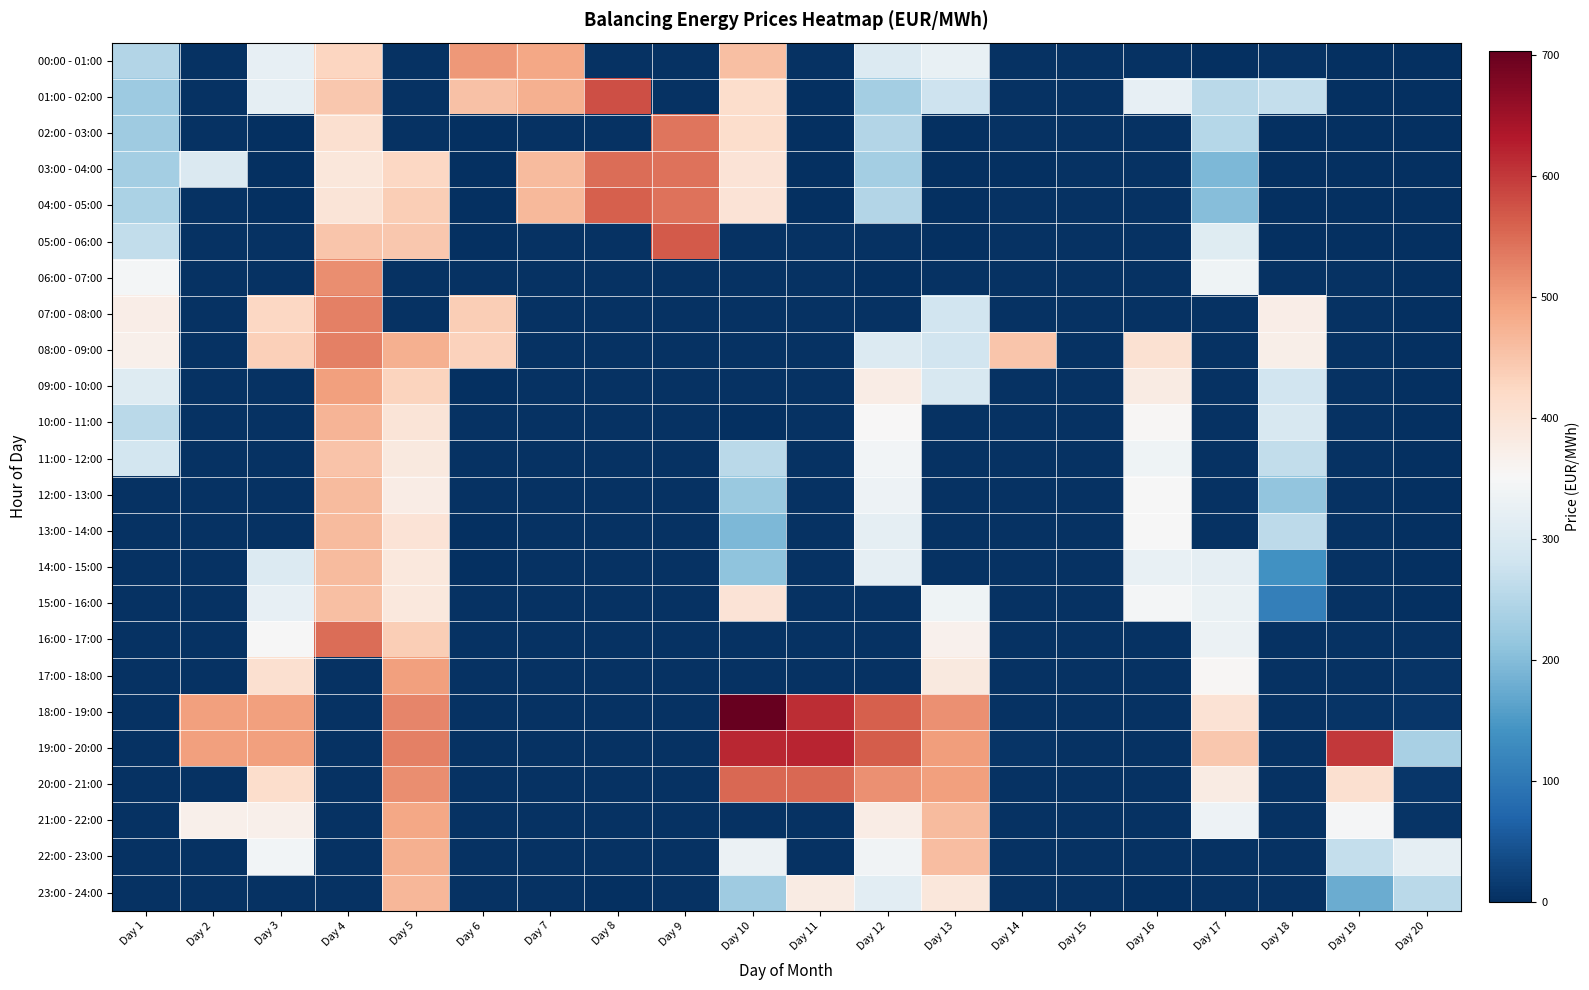

Rank the series by their maximum value, from highest to lowest.

18:00 - 19:00, 19:00 - 20:00, 01:00 - 02:00, 05:00 - 06:00, 04:00 - 05:00, 20:00 - 21:00, 16:00 - 17:00, 03:00 - 04:00, 02:00 - 03:00, 08:00 - 09:00, 07:00 - 08:00, 06:00 - 07:00, 00:00 - 01:00, 17:00 - 18:00, 09:00 - 10:00, 21:00 - 22:00, 22:00 - 23:00, 10:00 - 11:00, 23:00 - 24:00, 12:00 - 13:00, 13:00 - 14:00, 14:00 - 15:00, 15:00 - 16:00, 11:00 - 12:00